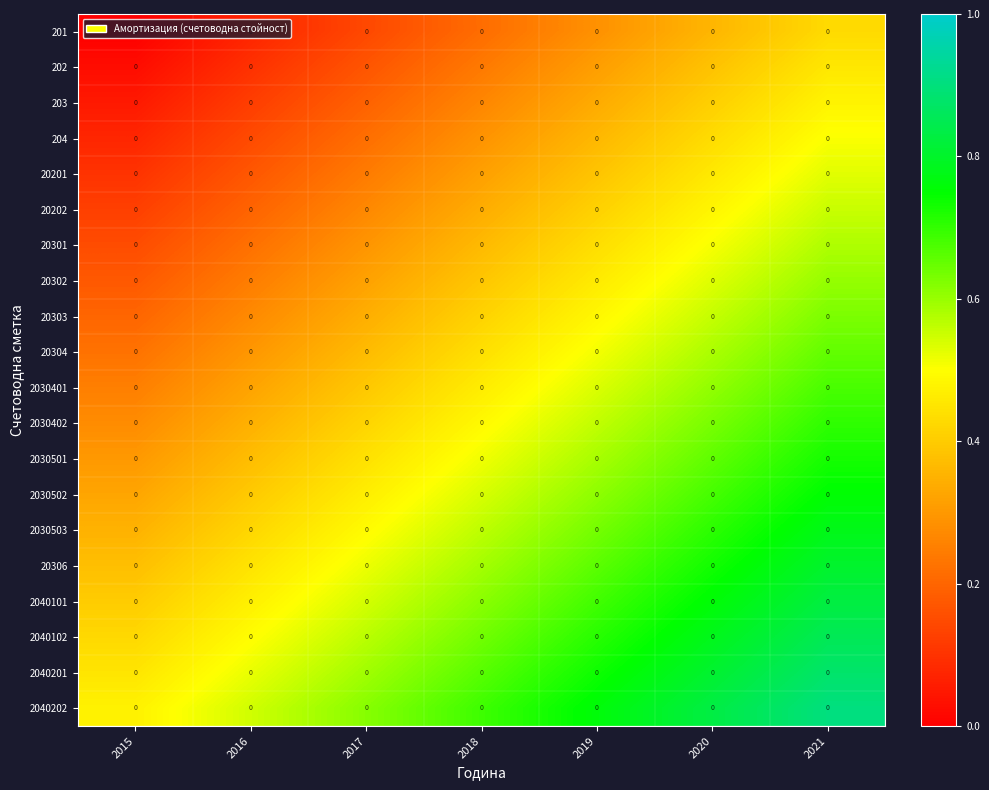

Which has a higher value, 2015 or 2019?

2019